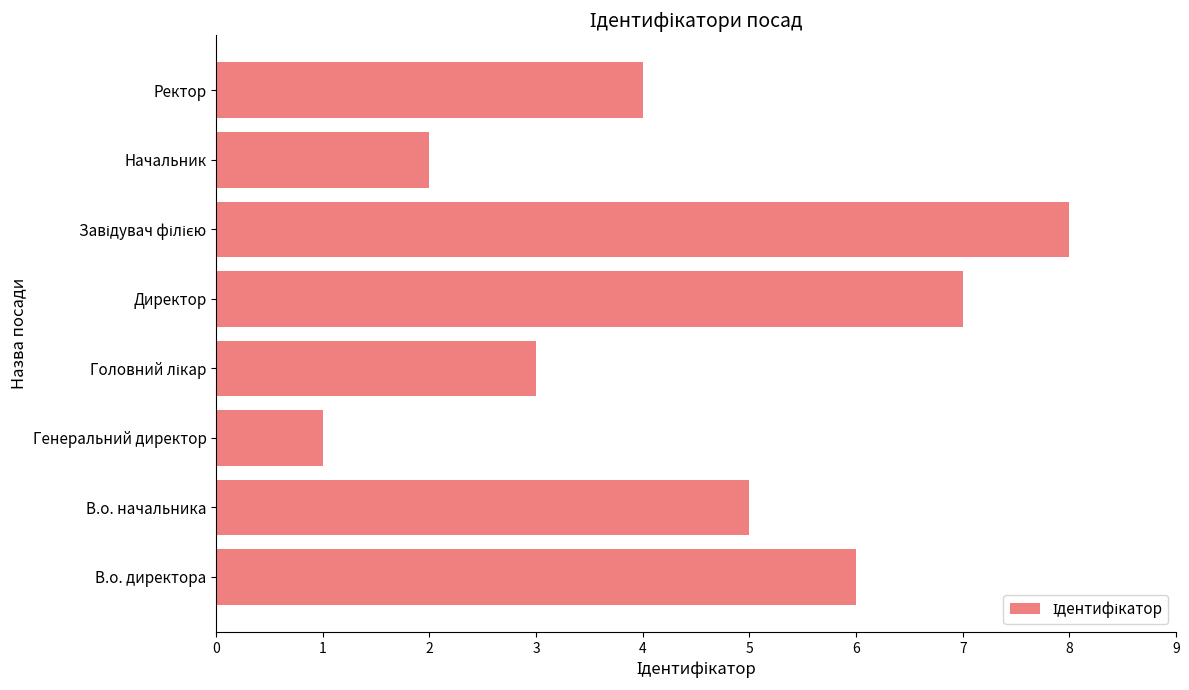

What is the change in value from Генеральний директор to Ректор?

+3